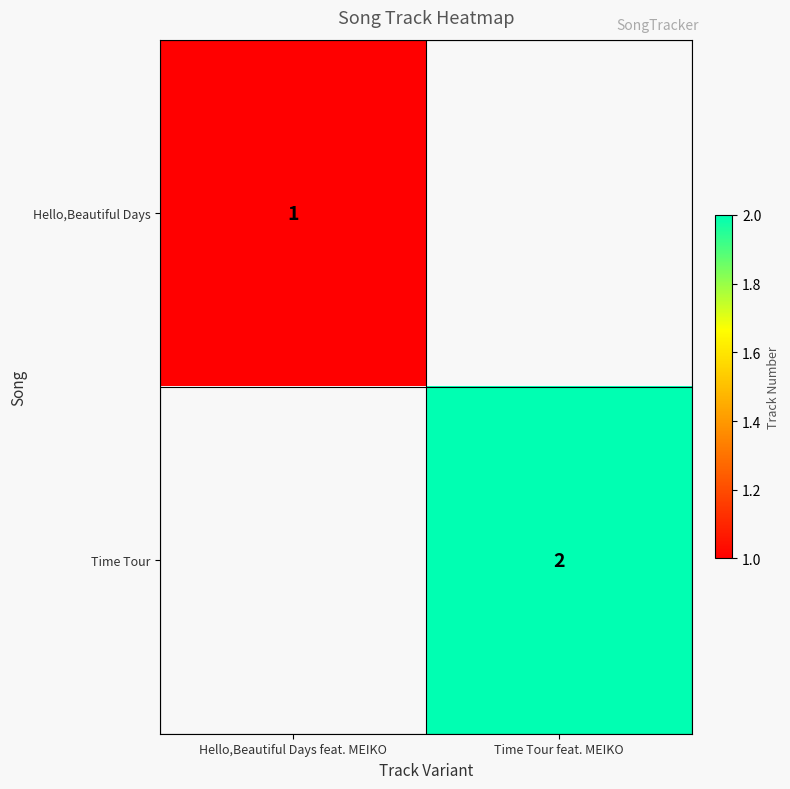

Is it true that Time Tour equals 2 at Time Tour feat. MEIKO?

True